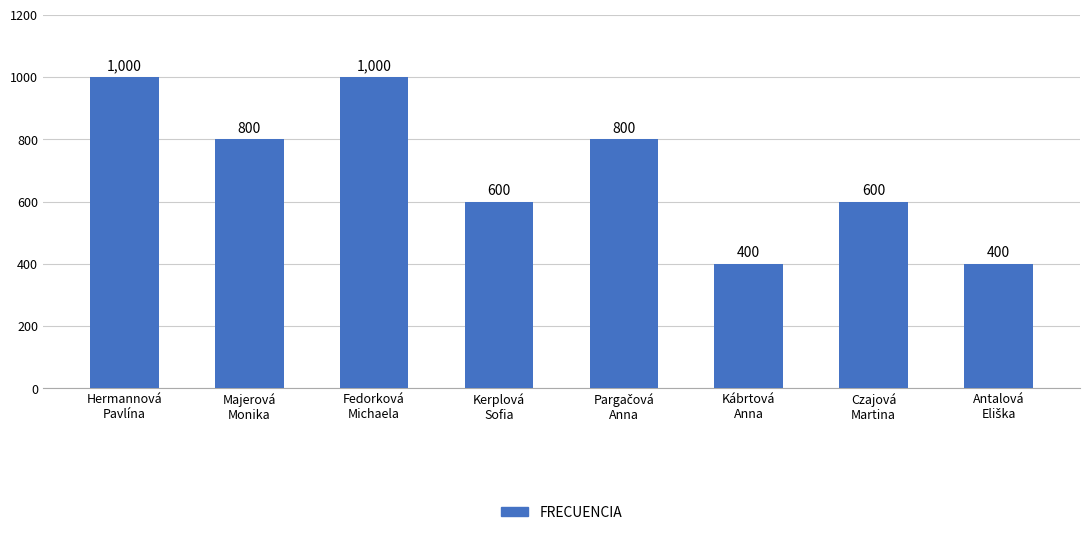

At which label does the data first exceed 800?

Hermannová
Pavlína